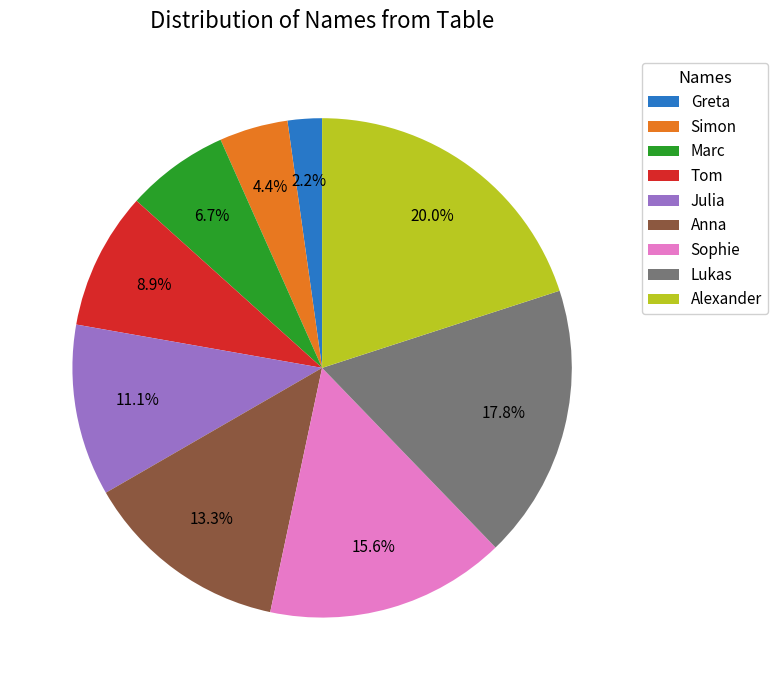

Do Lukas and Marc together represent more than half of the pie?

No